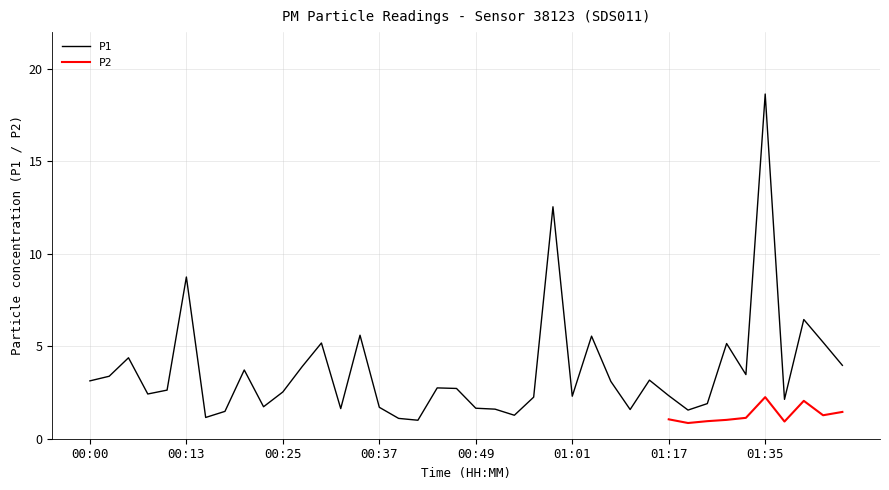

What is the ratio of the value at 00:47 to the value at 00:05?

0.6